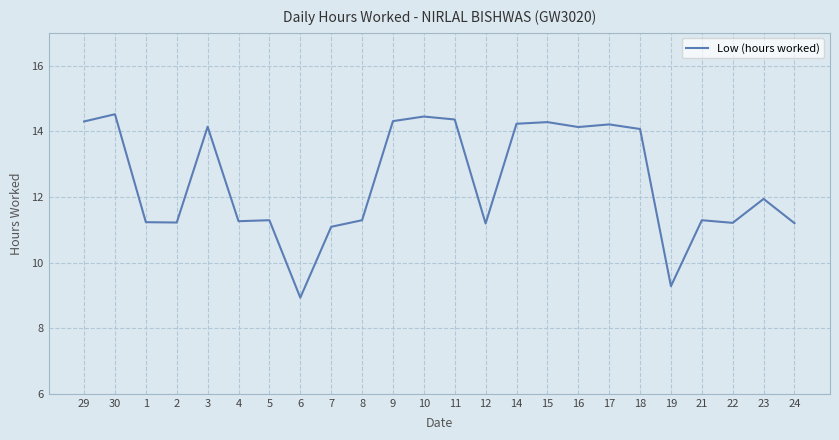

At which category does the chart reach its minimum across all series?

6